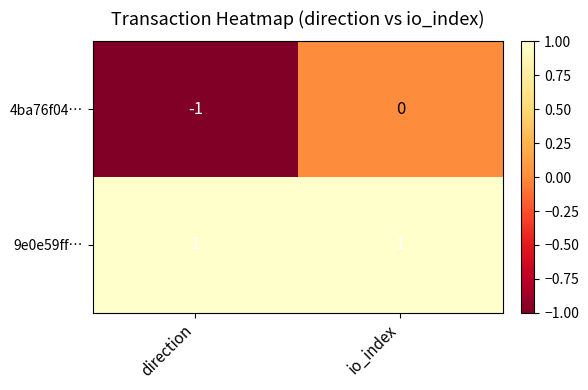

Reading right to left, extract all data points from this chart.

4ba76f04…: 0	-1
9e0e59ff…: 1	1